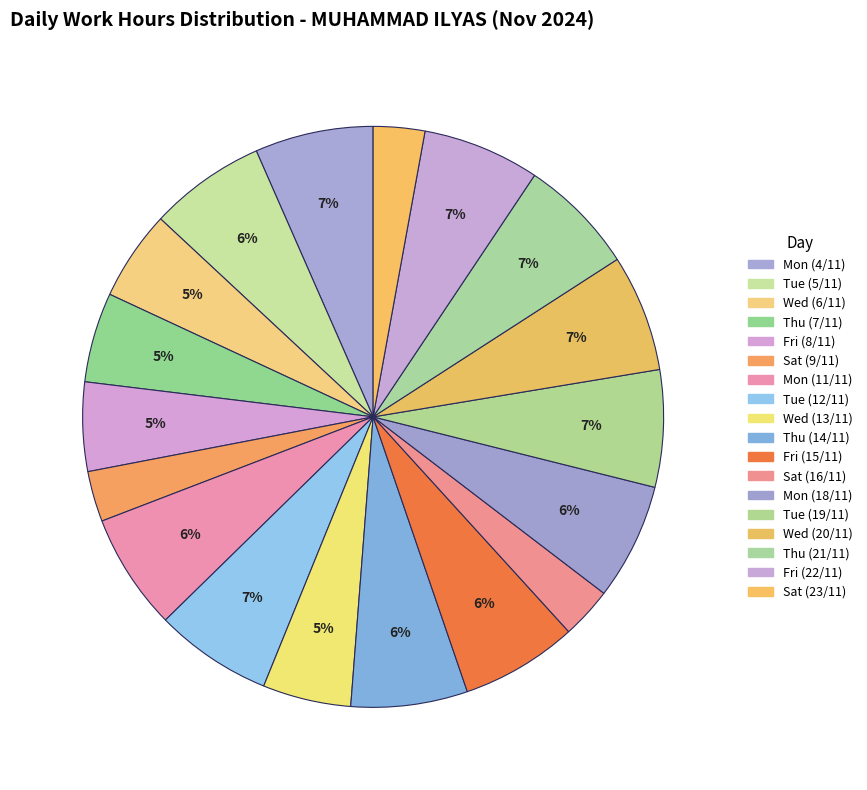

How many segments does this pie chart have?

18